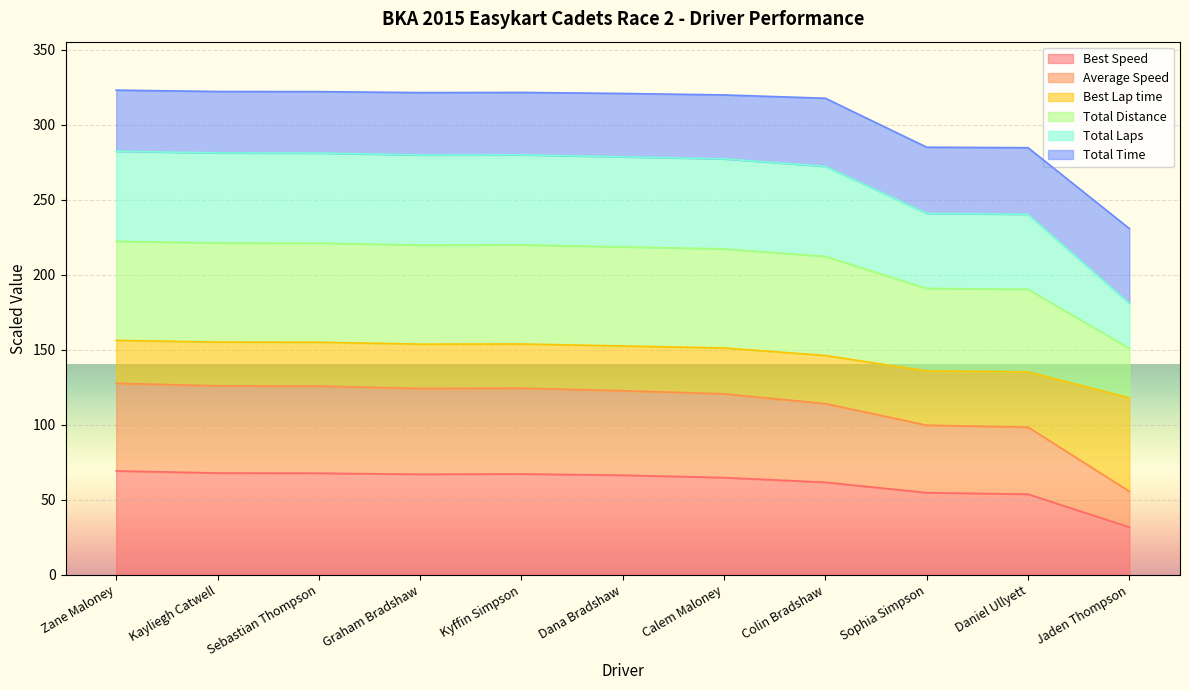

What is the highest value of the Best Speed series?

69.3